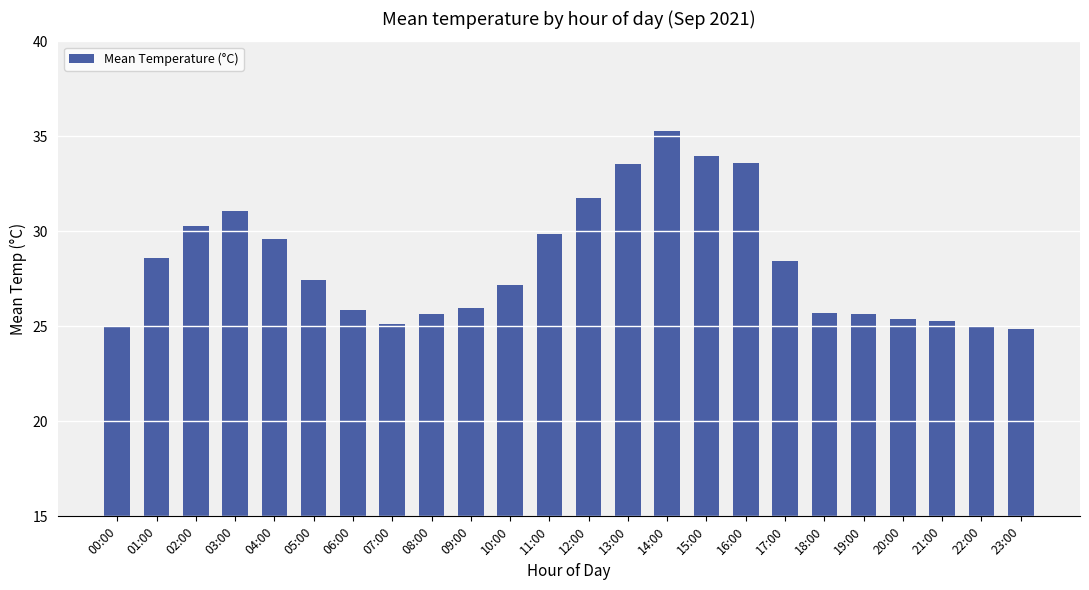

What is the label of the 5th bar from the left?

04:00